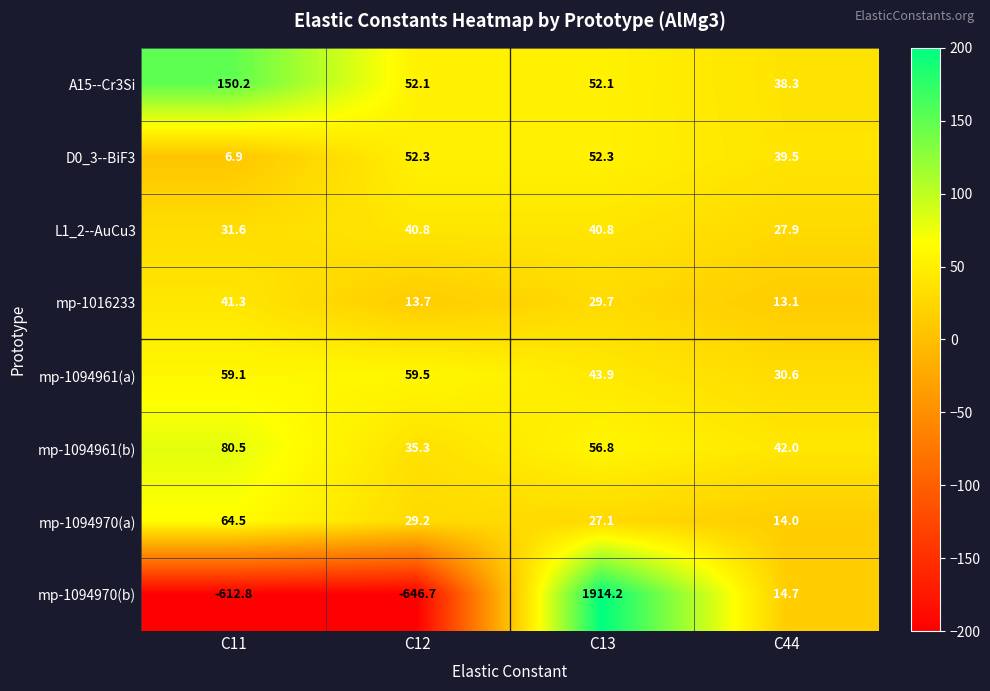

Which series has the widest spread of values?

mp-1094970(b)